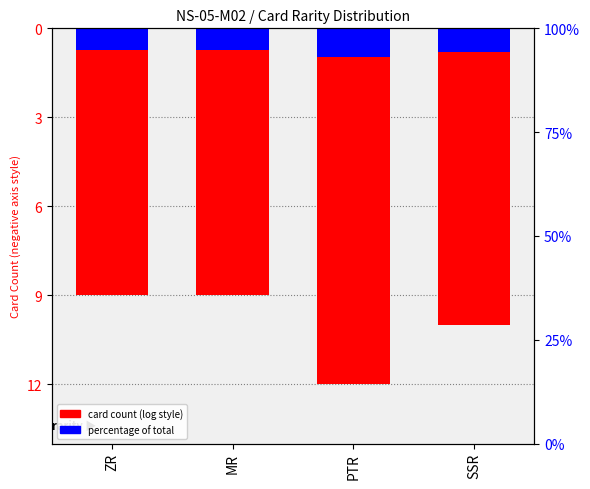

Rank the categories by value from lowest to highest.

PTR, SSR, ZR, MR